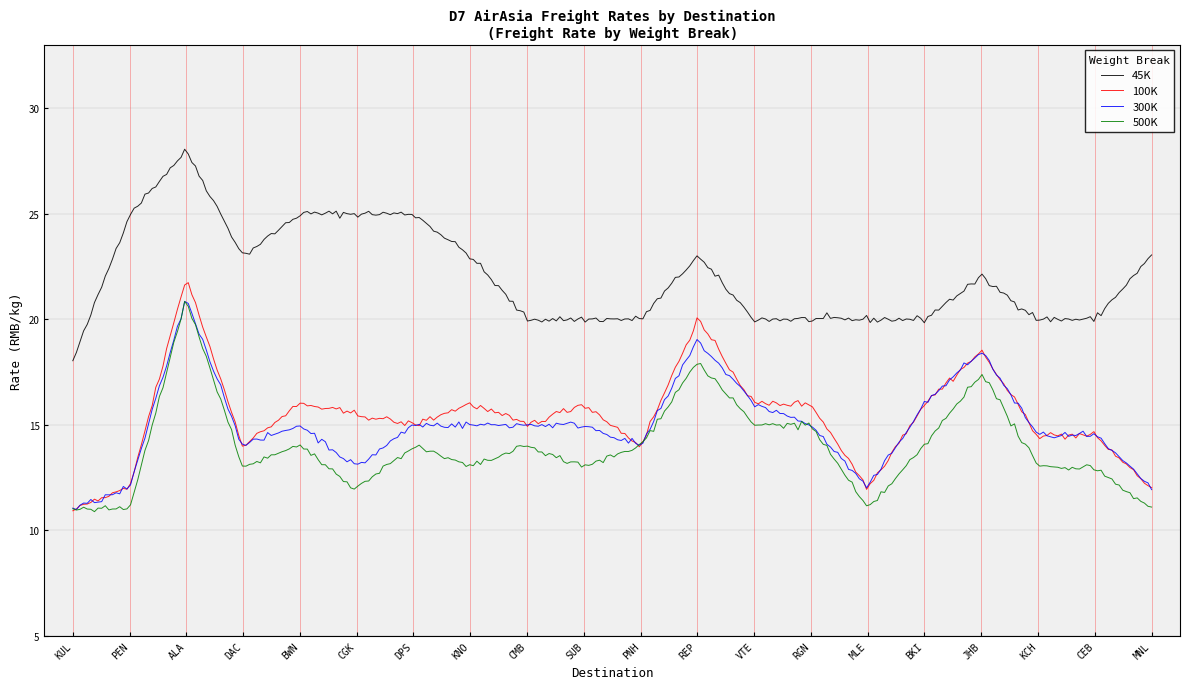

Which series changed the most between ALA and PNH?

45K